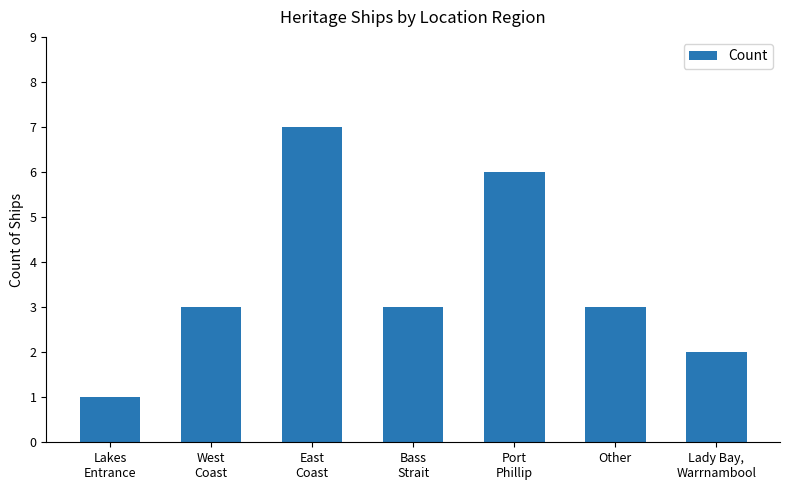

What is the minimum value shown in the chart?

1